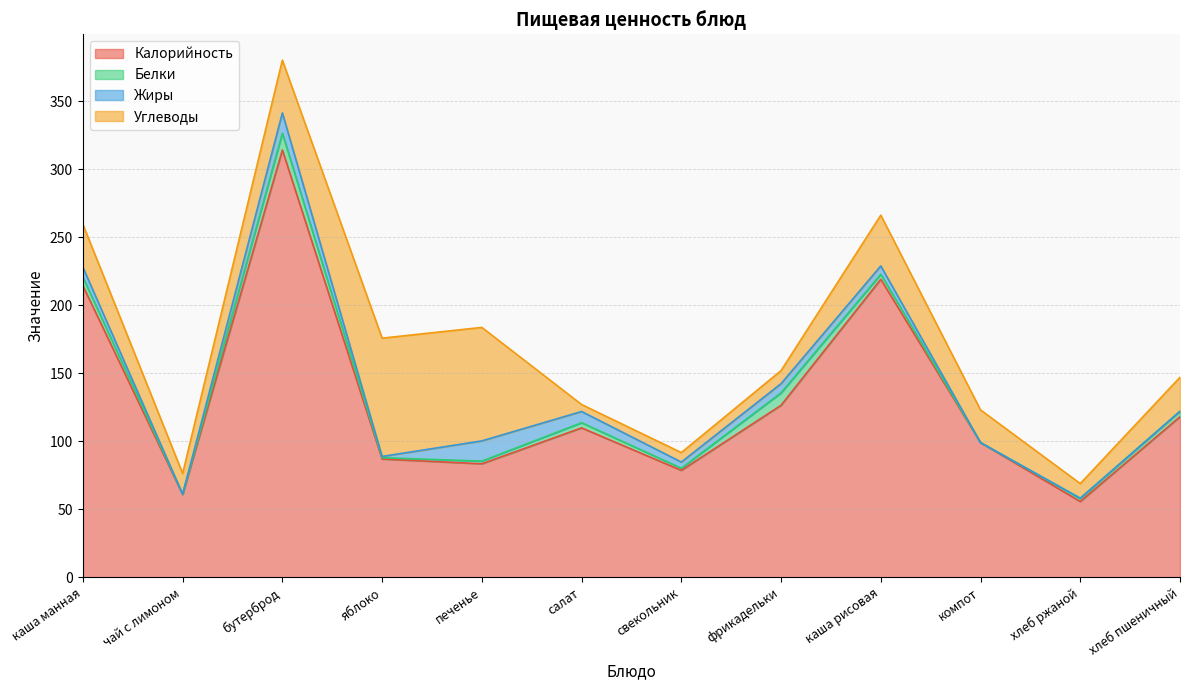

How many distinct data groups are displayed?

4